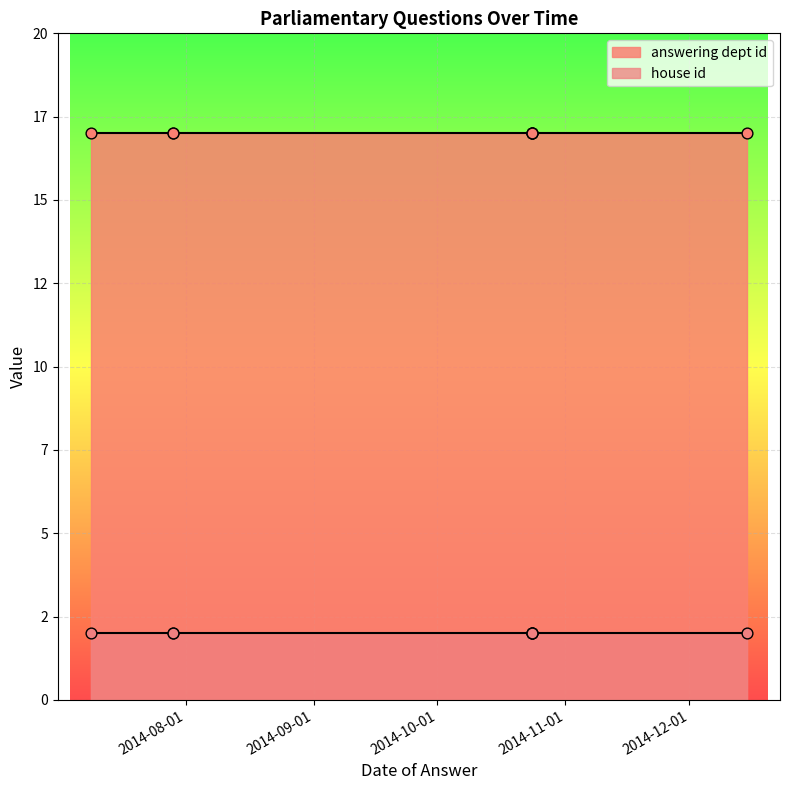

What are all the series names shown in the legend?

answering dept id, house id